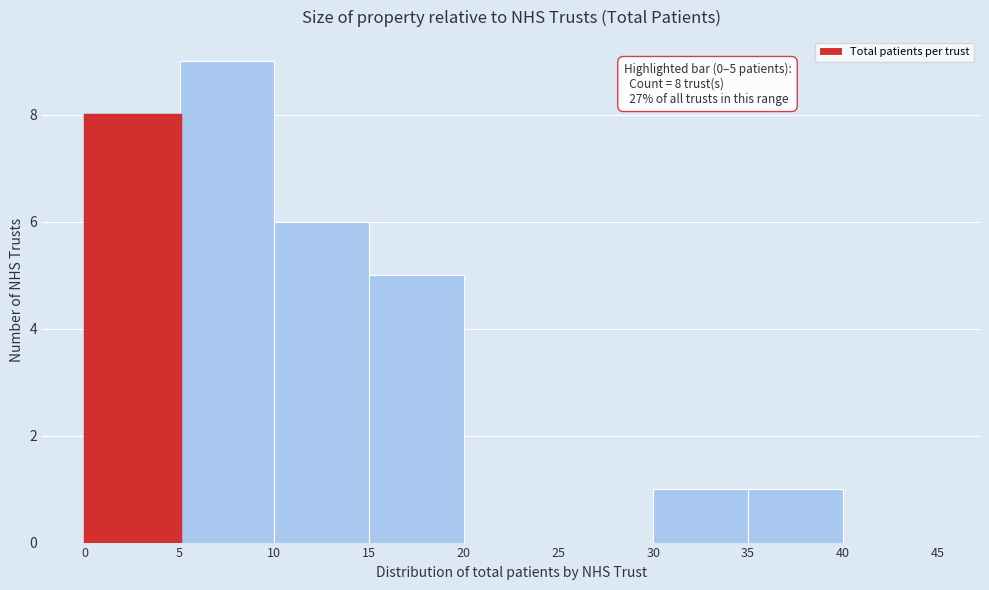

Which range on the x-axis has the tallest bar?

5 to 10